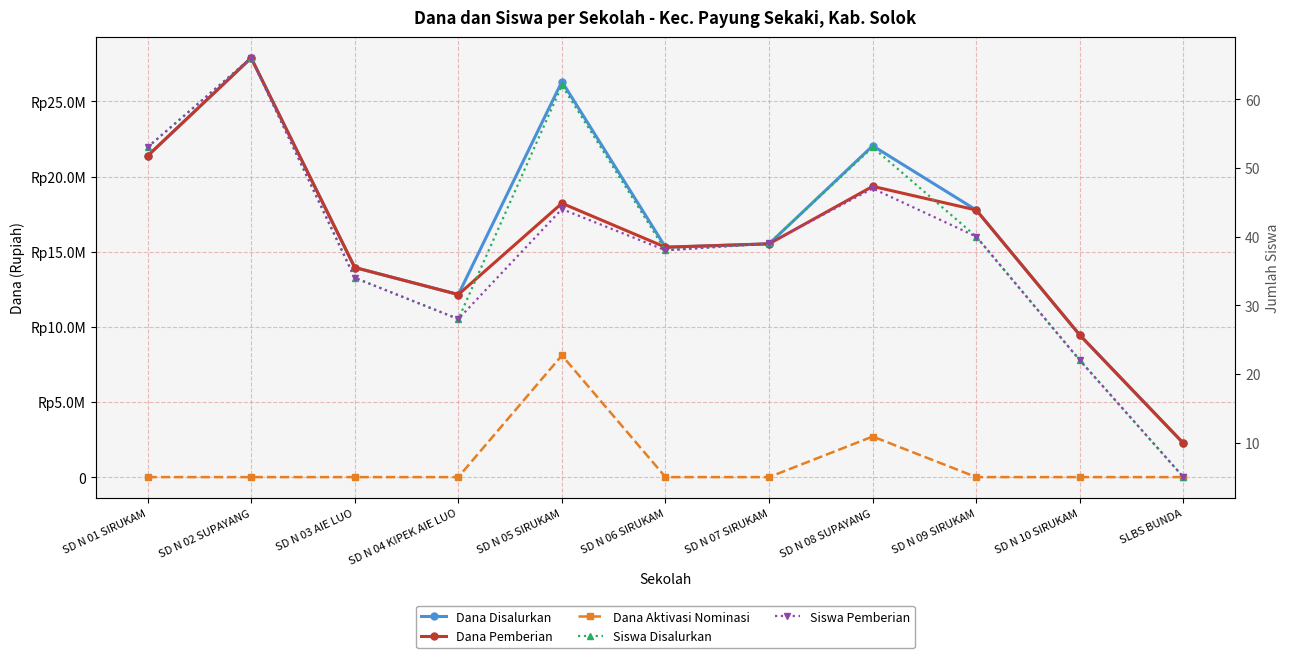

What is the label of the 7th point from the left?

SD N 07 SIRUKAM